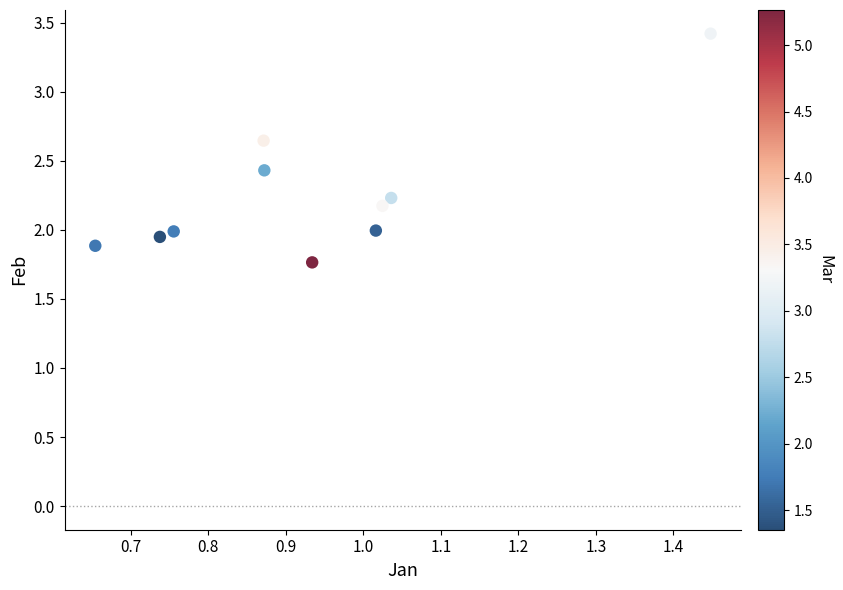

What is the average Y value?

2.2